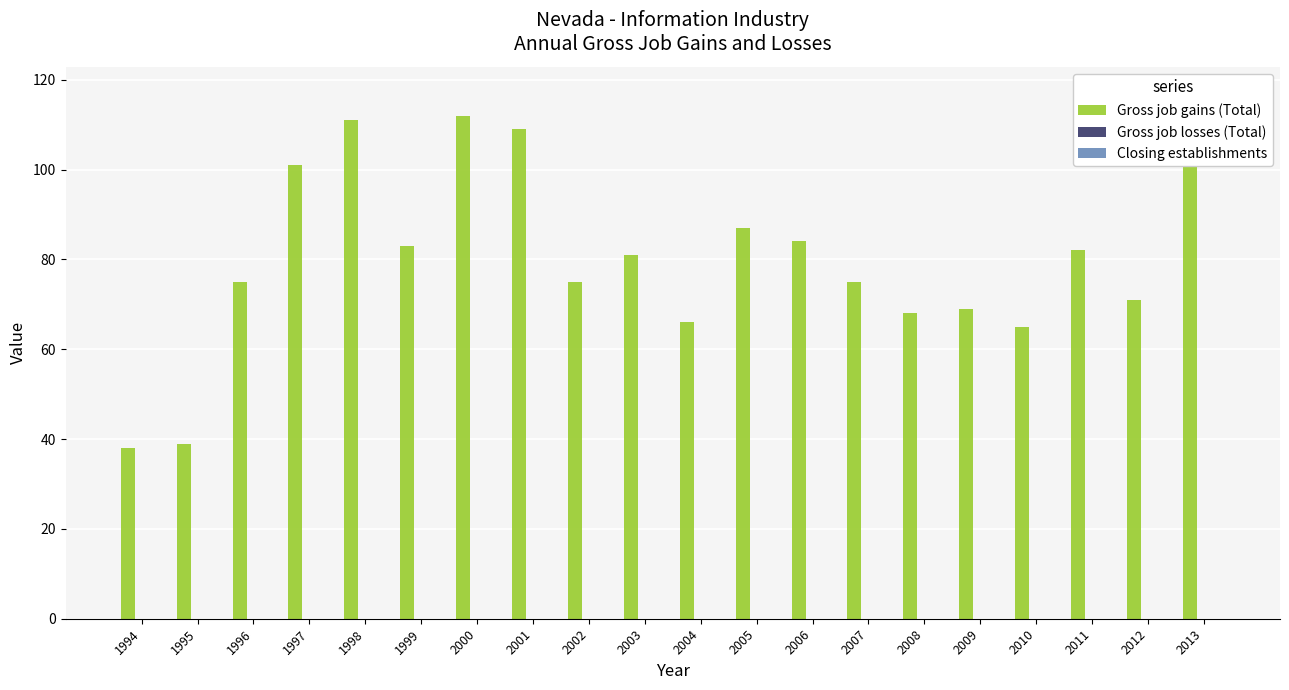

What is the spread (max minus min) of values at 2008?

68